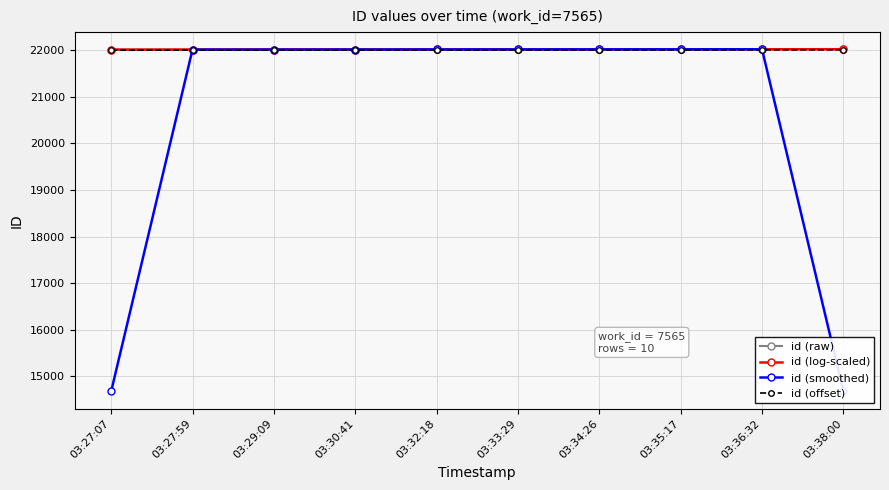

At how many categories does at least one series exceed 17581?

10